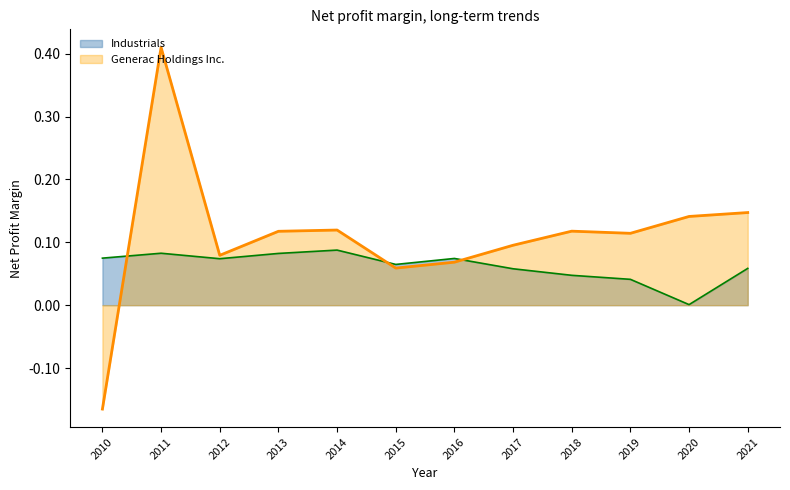

Reading left to right, list all the values displayed in this chart.

Generac Holdings Inc.: -0.2	0.4	0.1	0.1	0.1	0.1	0.1	0.1	0.1	0.1	0.1	0.1
Industrials: 0.1	0.1	0.1	0.1	0.1	0.1	0.1	0.1	0.0	0.0	0.0	0.1